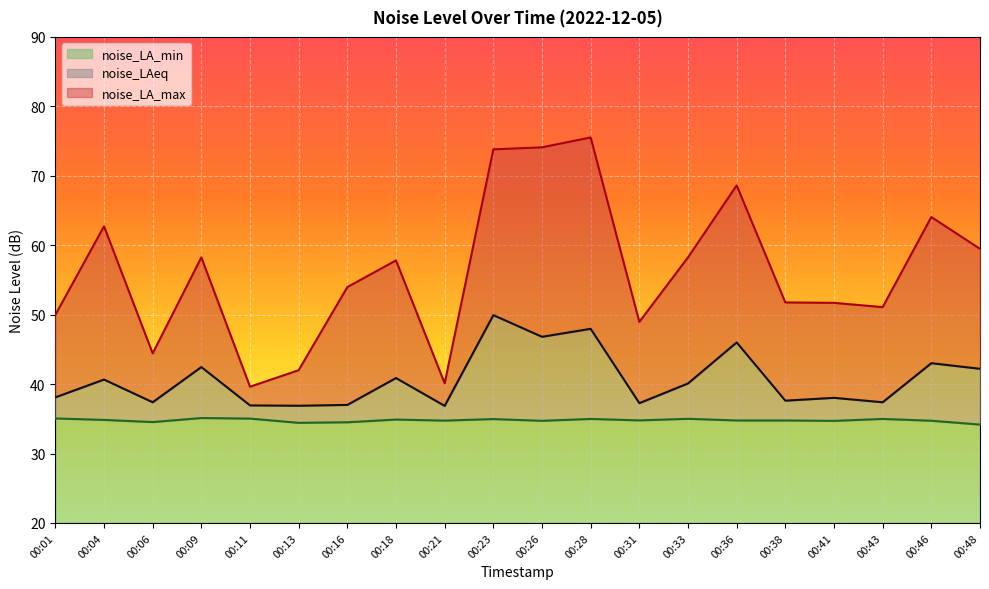

How many values in the noise_LA_max series exceed 57?

10